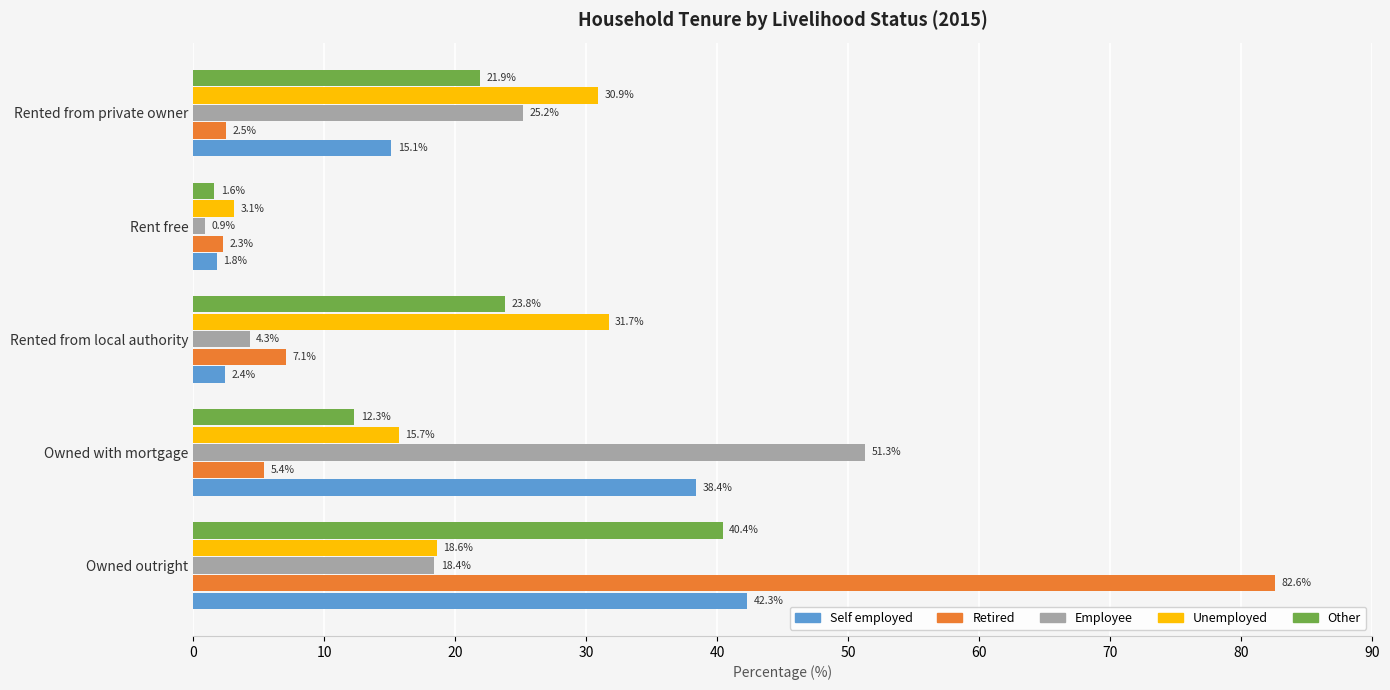

Where is Employee nearest to the value 26?

Rented from private owner